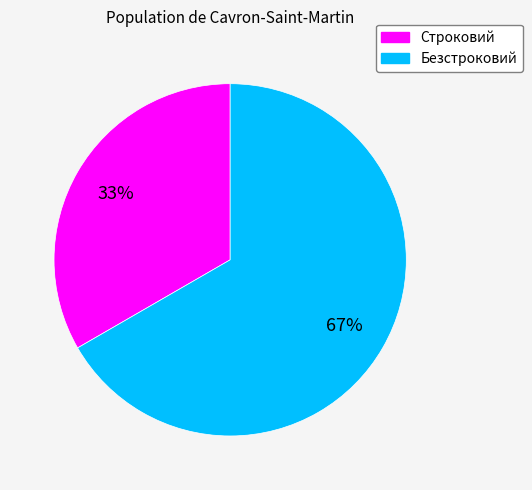

How many slices are in this pie chart?

2